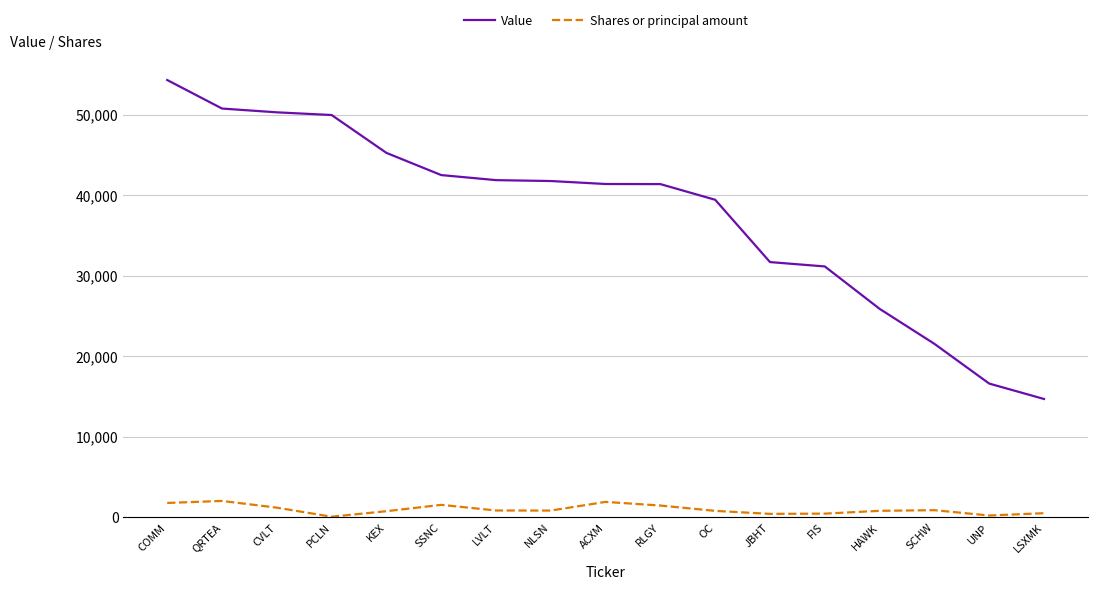

True or false: Shares or principal amount and Value intersect in this chart.

False